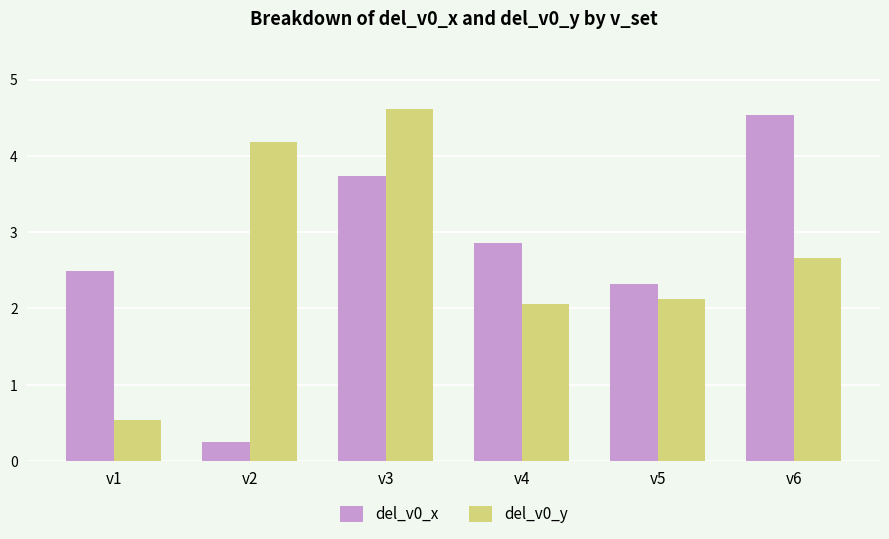

The del_v0_x series shows 1.7 at v3. True or false?

False